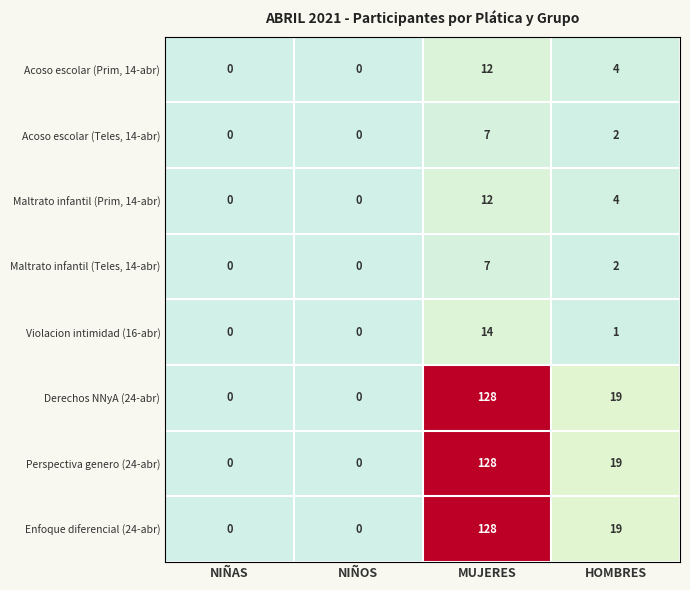

How many data points does each series have?

4